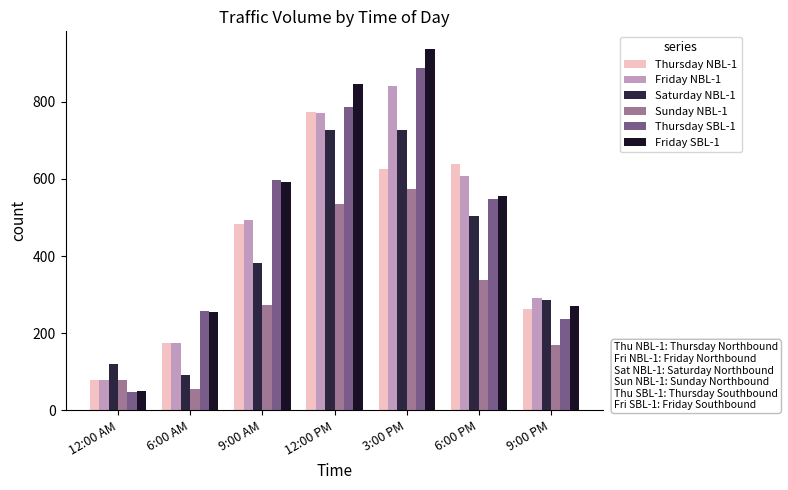

What is the difference between the highest and lowest values at 3:00 PM?

361